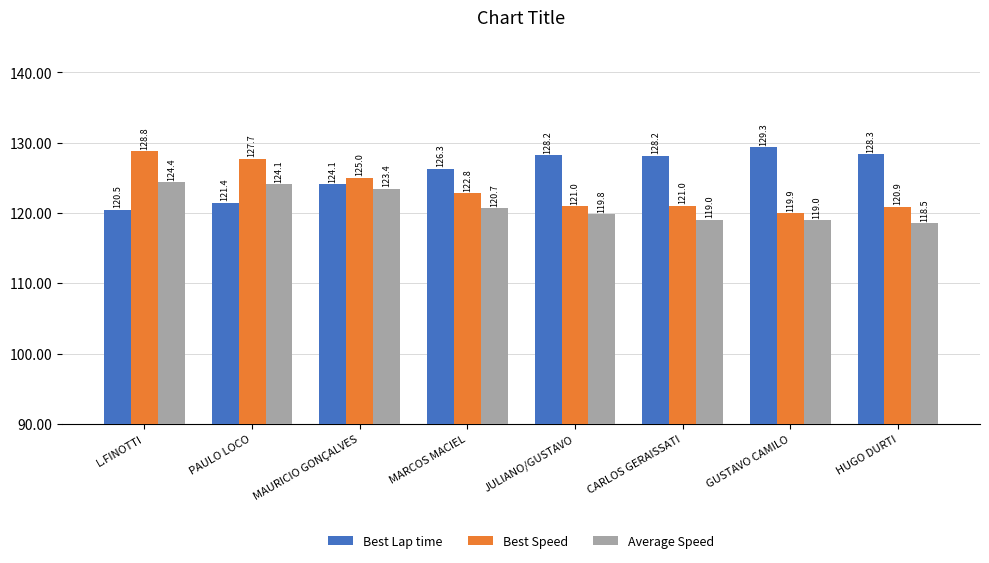

List the series in order of their overall mean, highest first.

Best Lap time, Best Speed, Average Speed